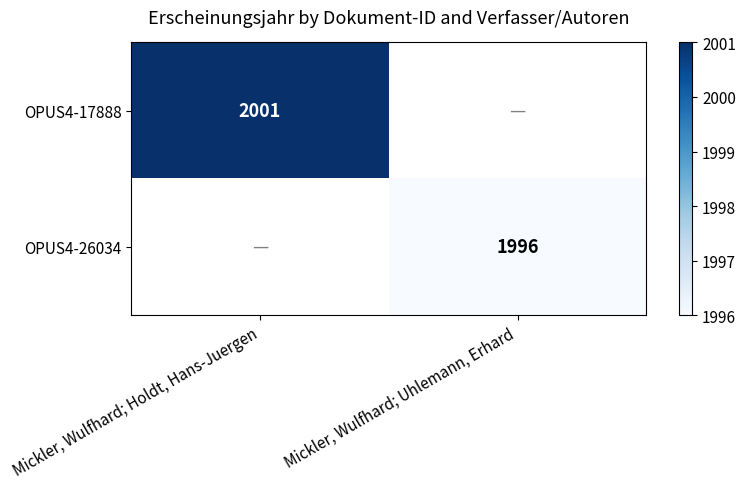

Which label corresponds to the smallest value in the chart?

Mickler, Wulfhard; Uhlemann, Erhard